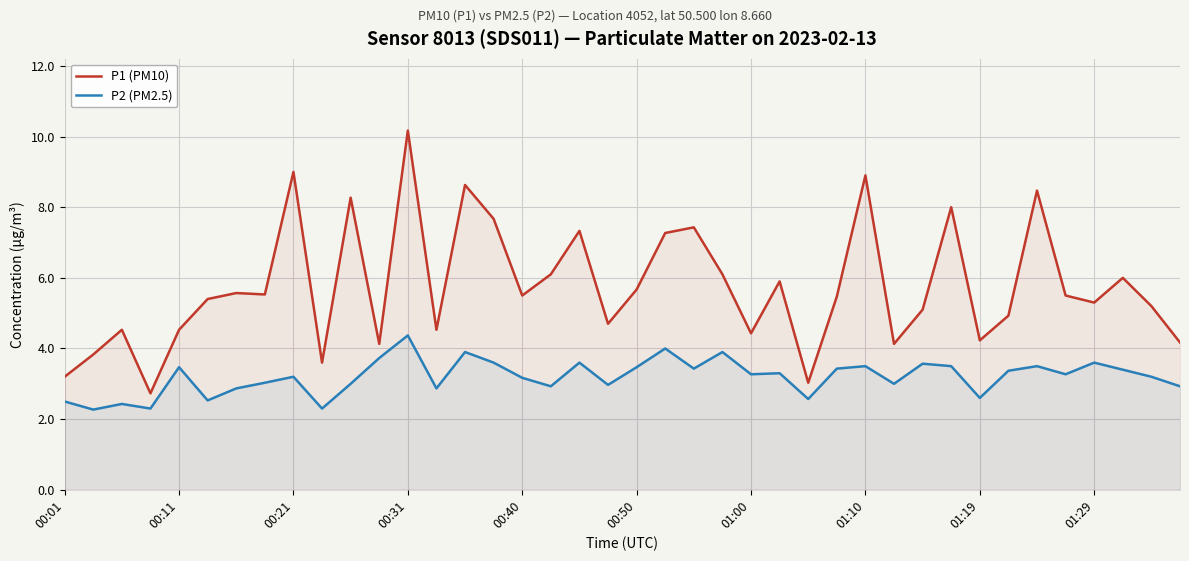

What is the difference between the maximum and minimum values in the P2 (PM2.5) series?

2.1